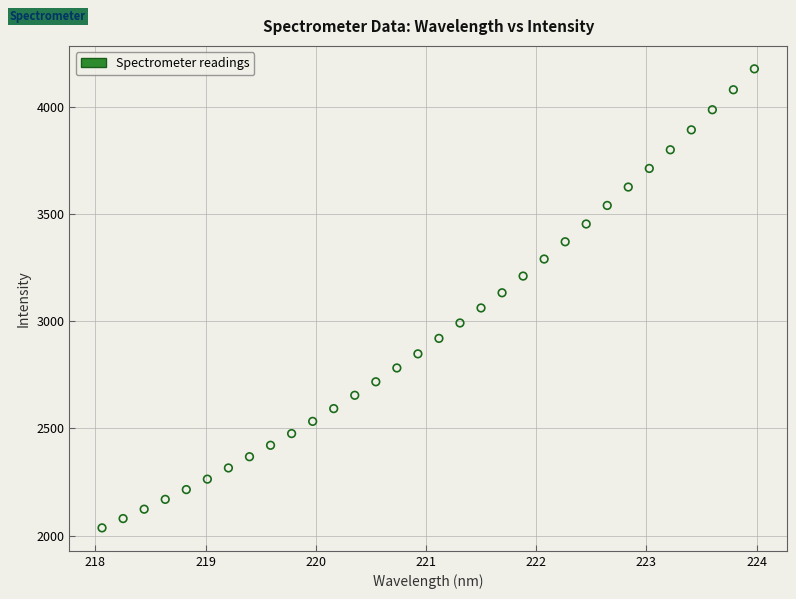

What is the range of X values (max minus min)?

5.9